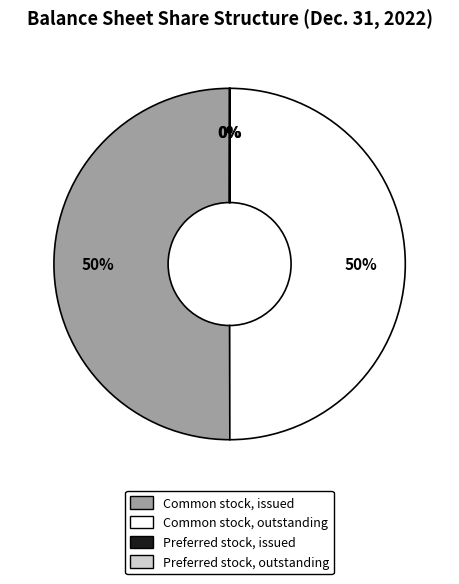

To the nearest percent, what is the average slice percentage?

25%